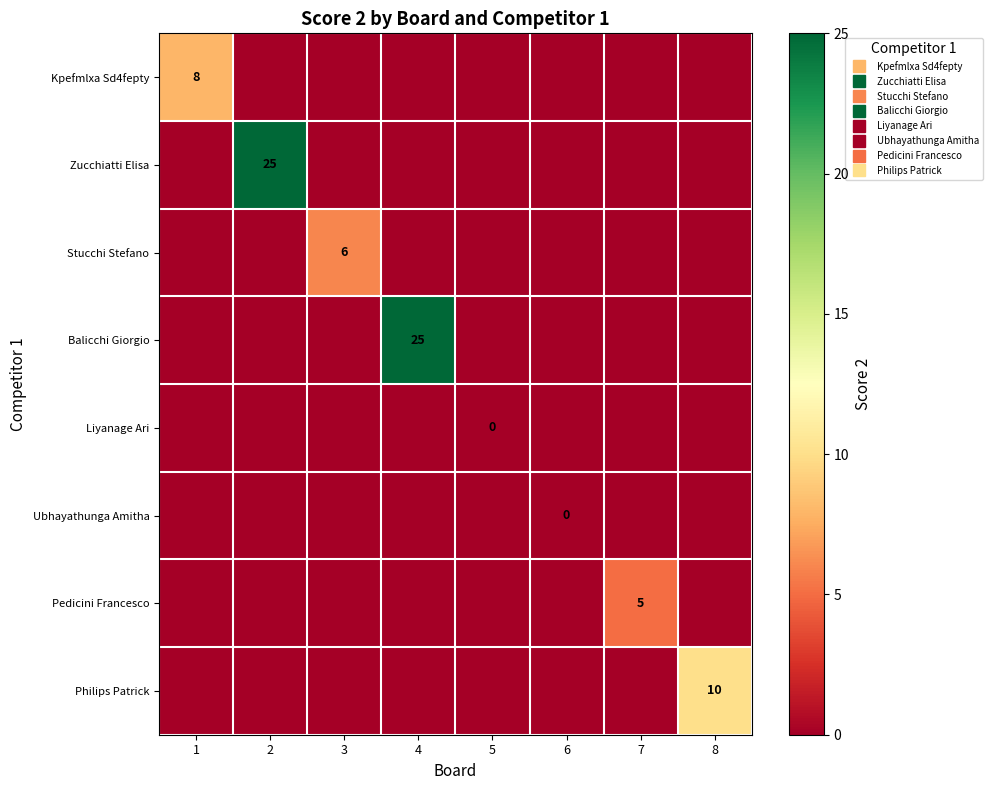

Which category has the highest value across all series?

2